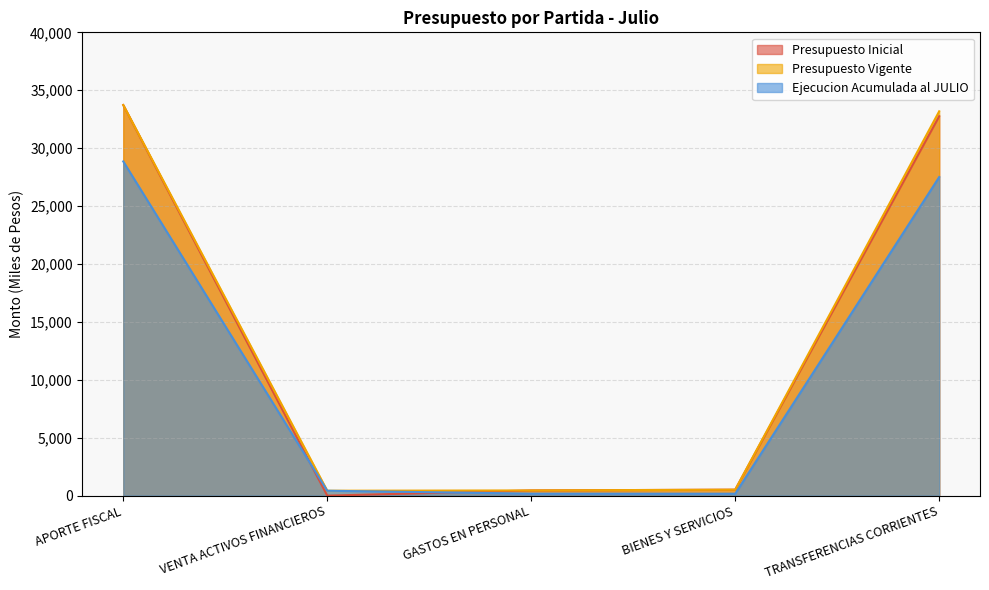

What is the label of the 4th point from the right?

VENTA ACTIVOS FINANCIEROS